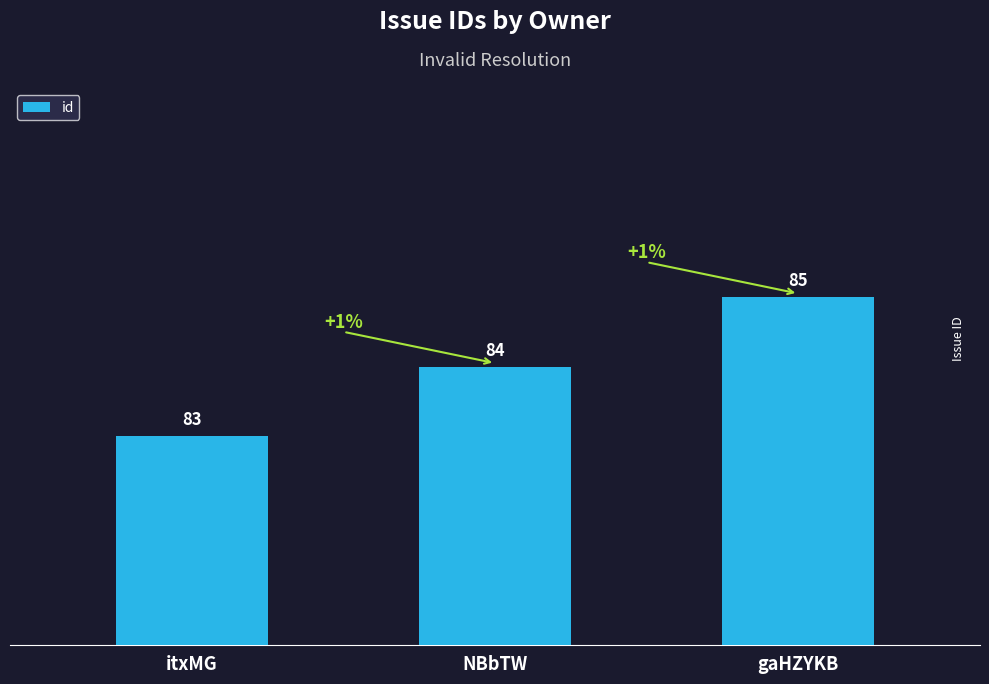

How many data points are less than 84?

1